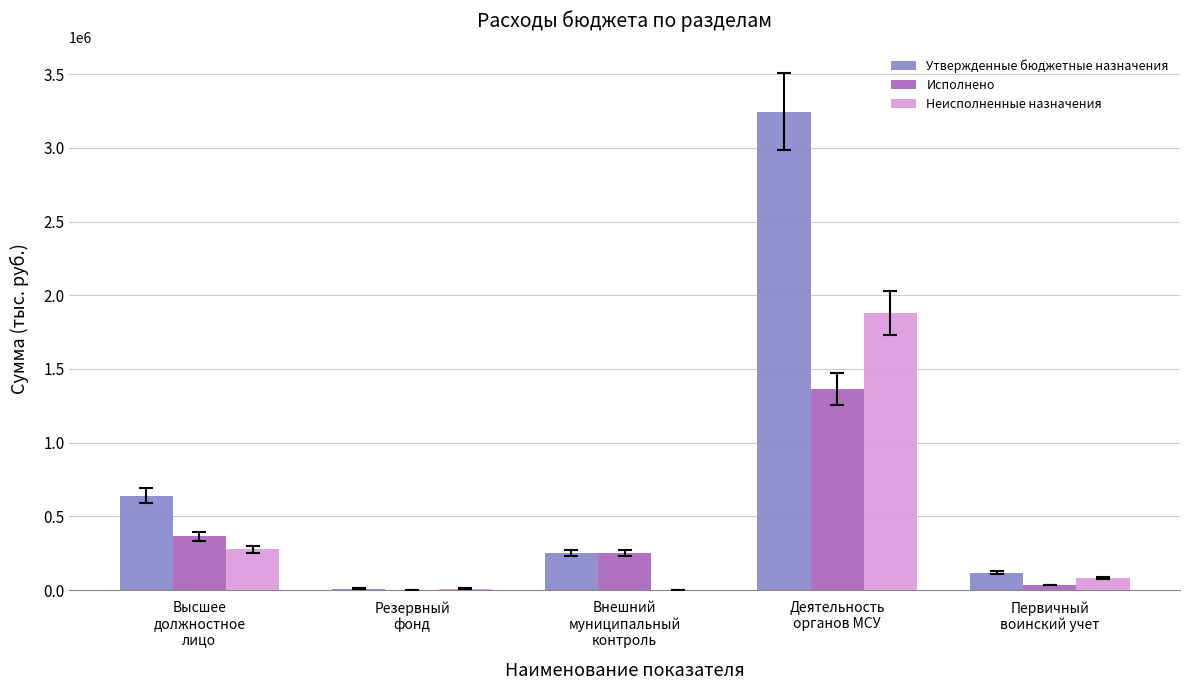

How many series are shown in this chart?

3